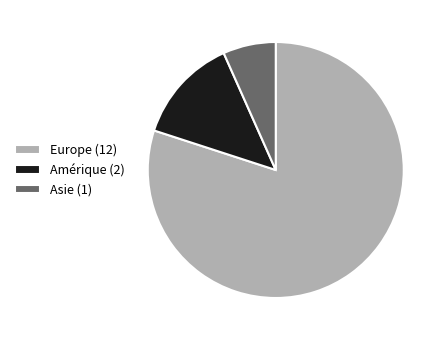

Approximately how many times larger is the value at Europe compared to Amérique?

6.0